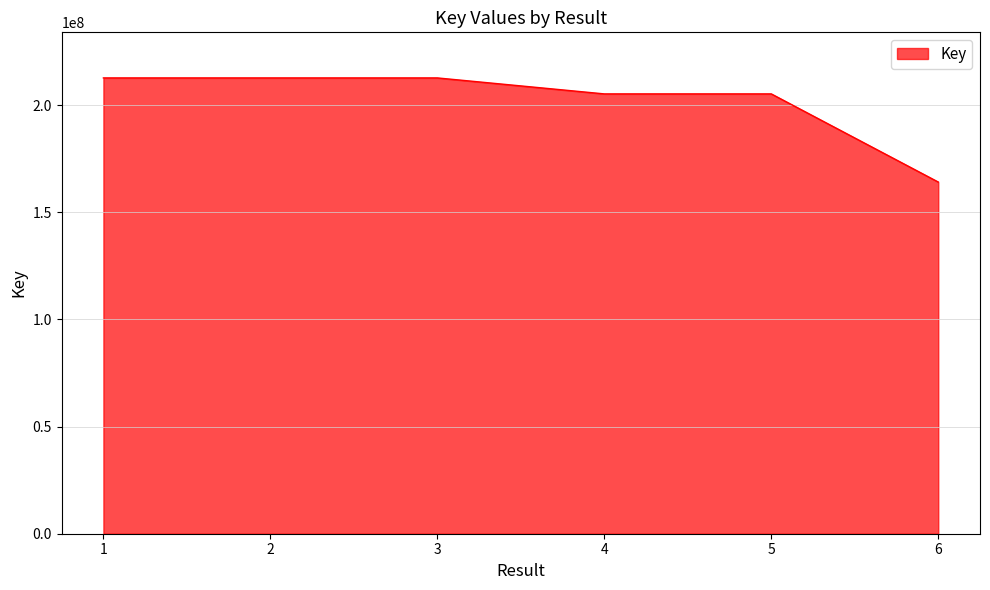

What is the difference between the second highest and minimum values?

48574930